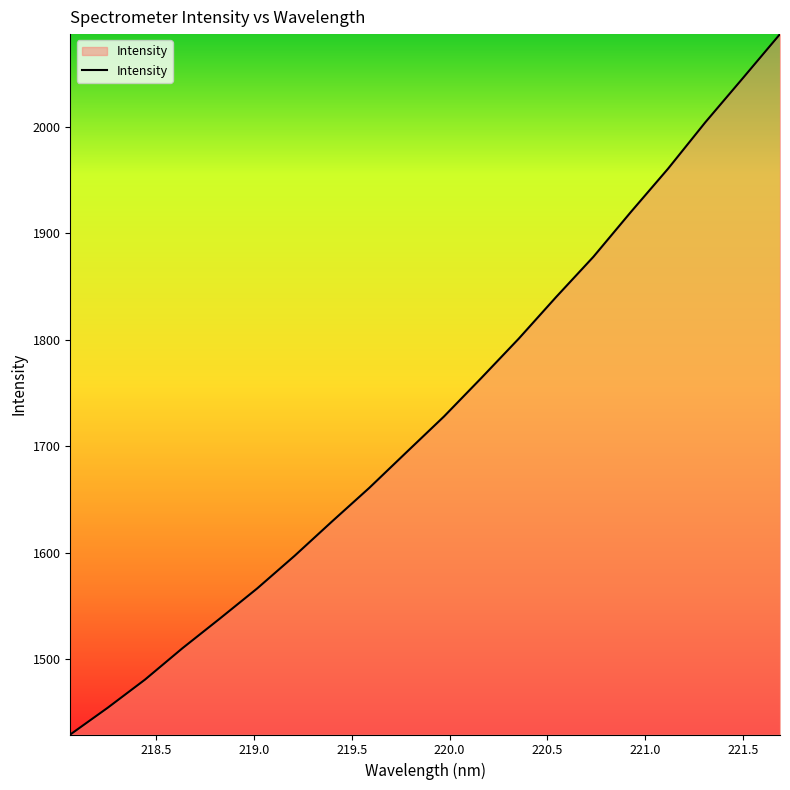

Count the number of data series in this chart.

1